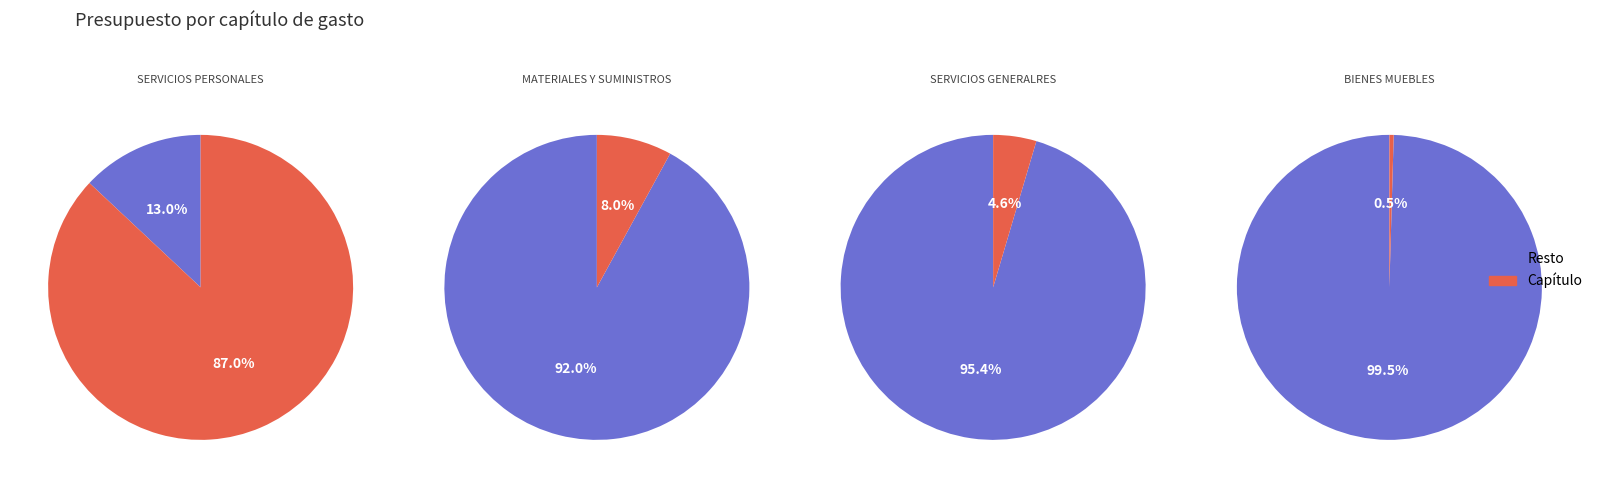

Which category accounts for the majority?

SERVICIOS PERSONALES